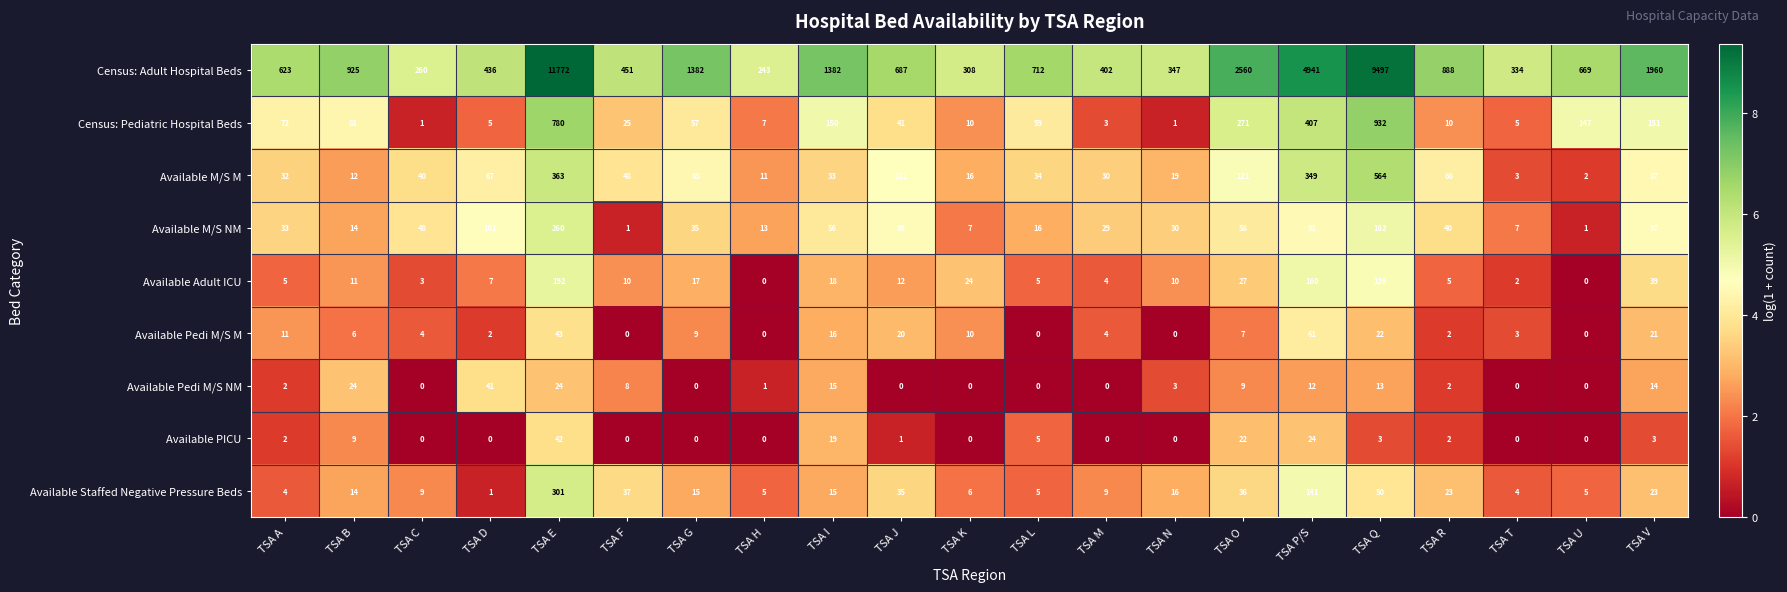

Is it true that Available M/S NM equals 260 at TSA E?

True